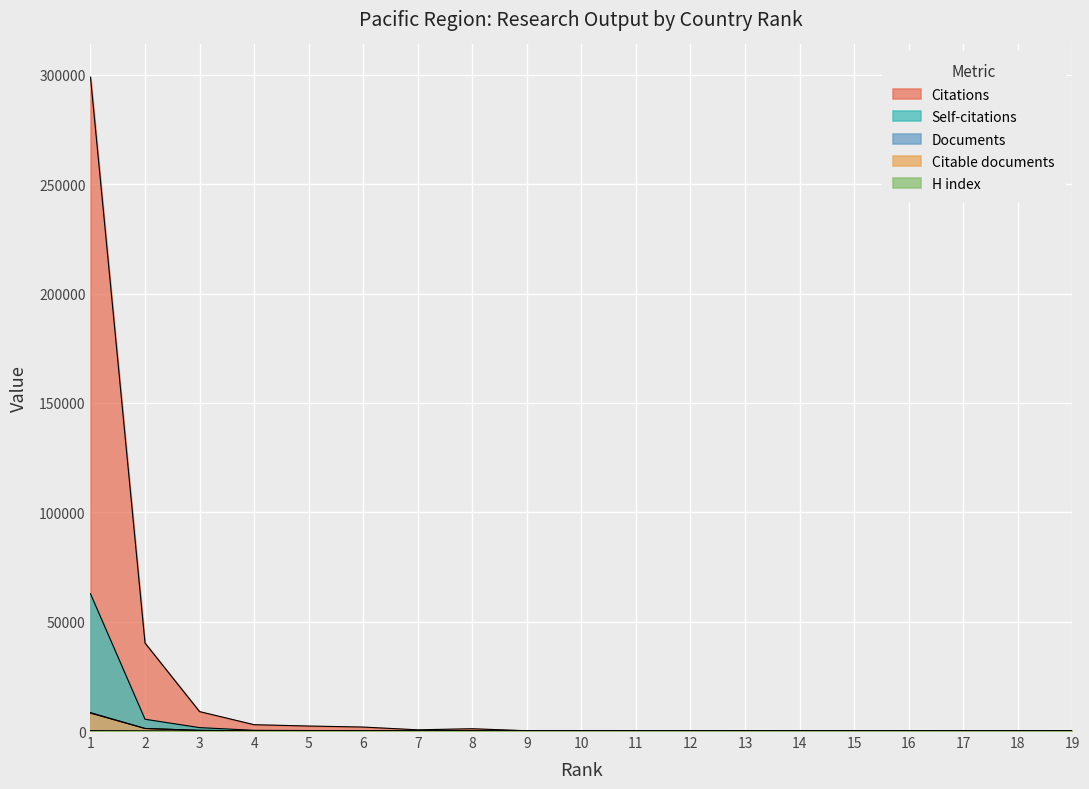

How many data points in Self-citations are less than 18?

9